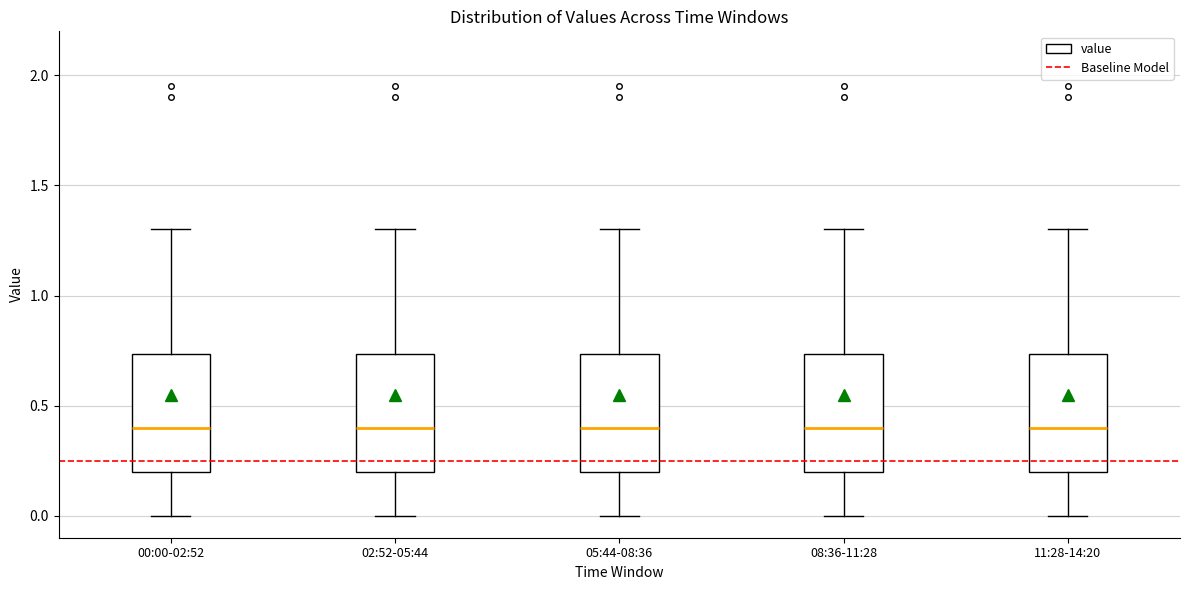

Reading left to right, read every box against the y-axis: the position of its median line, the range the box covers, and the ends of its whiskers. The values are not printed on the chart, so give them approximately, as read against the axis.

00:00-02:52: median 0.40, box 0.20 to 0.75, whiskers 0.00 to 1.30
02:52-05:44: median 0.40, box 0.20 to 0.75, whiskers 0.00 to 1.30
05:44-08:36: median 0.40, box 0.20 to 0.75, whiskers 0.00 to 1.30
08:36-11:28: median 0.40, box 0.20 to 0.75, whiskers 0.00 to 1.30
11:28-14:20: median 0.40, box 0.20 to 0.75, whiskers 0.00 to 1.30